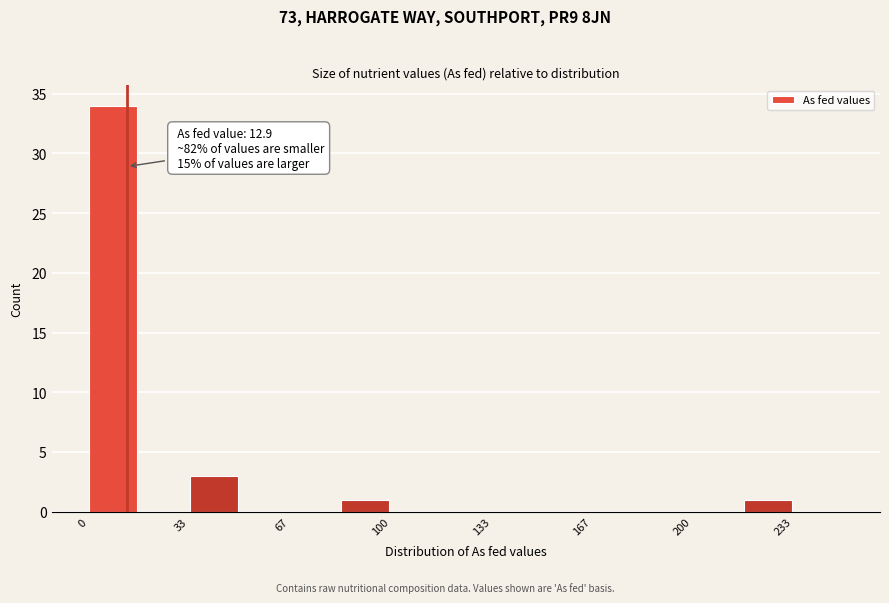

Read against the x-axis, roughly where is the centre of the tallest bar?

10